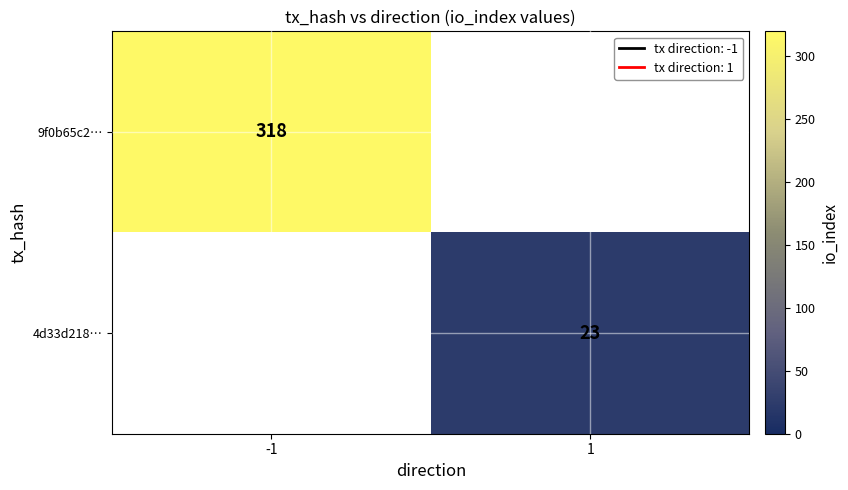

At how many categories does at least one series exceed 171?

1